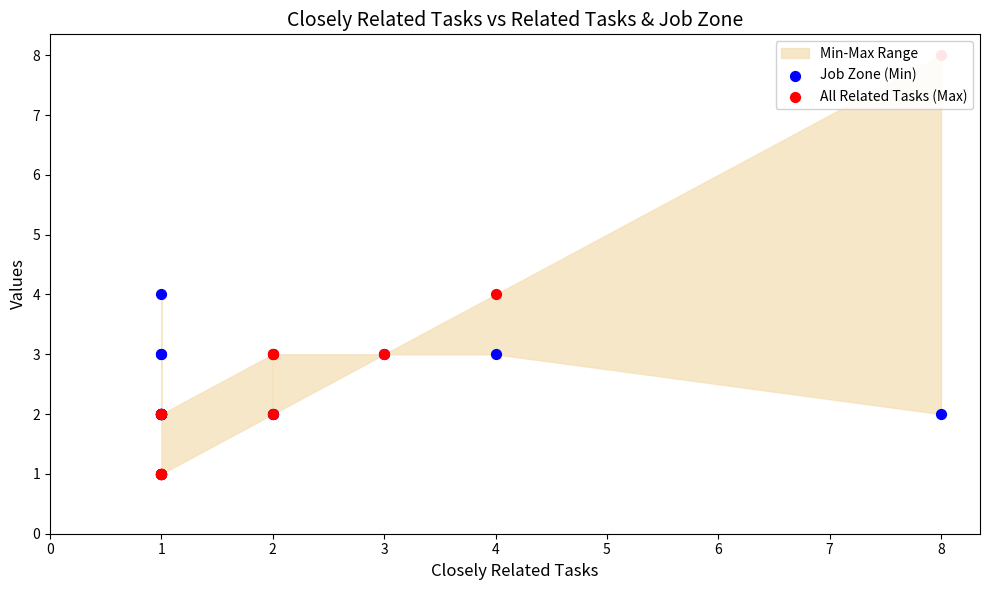

At how many categories does at least one series exceed 4?

1